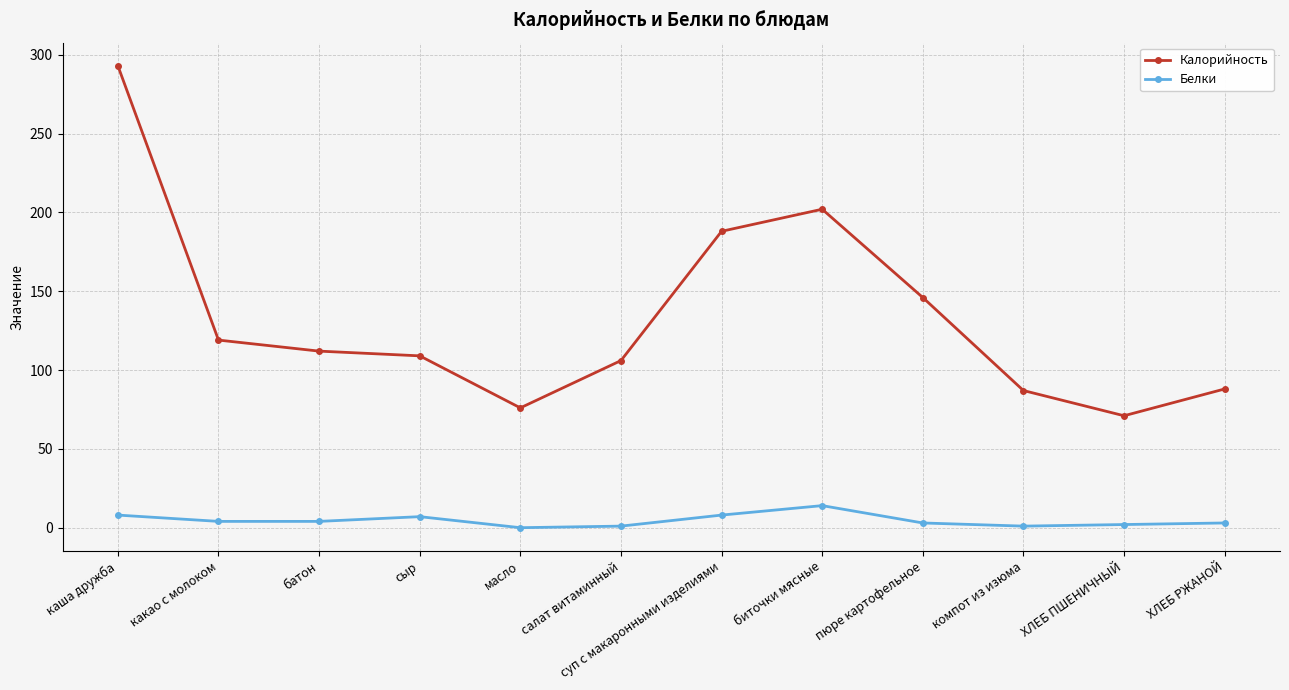

What are all the series names shown in the legend?

Калорийность, Белки